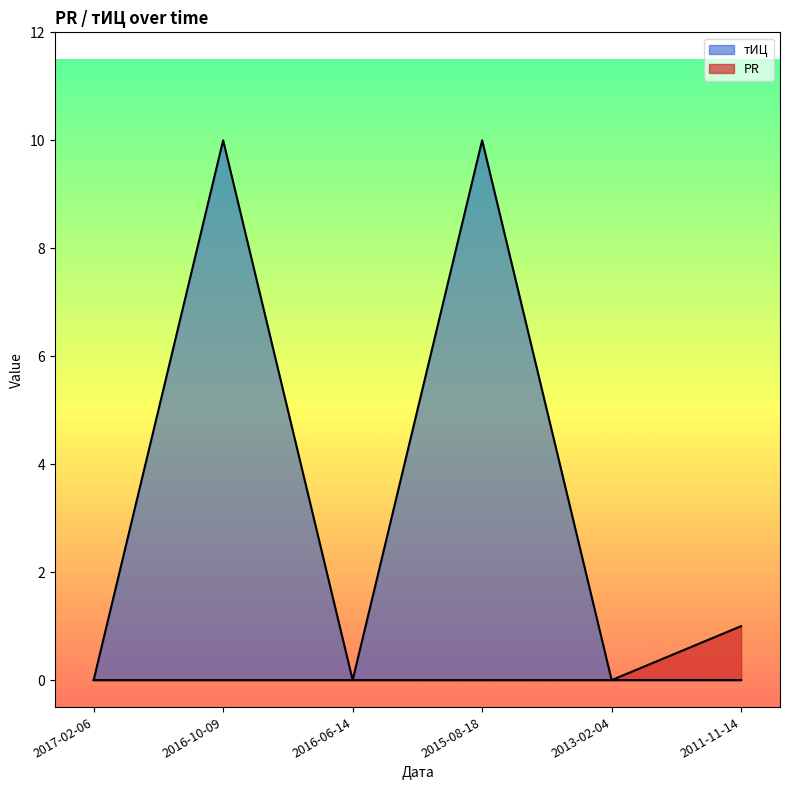

How many PR values are between 0 and 1?

6